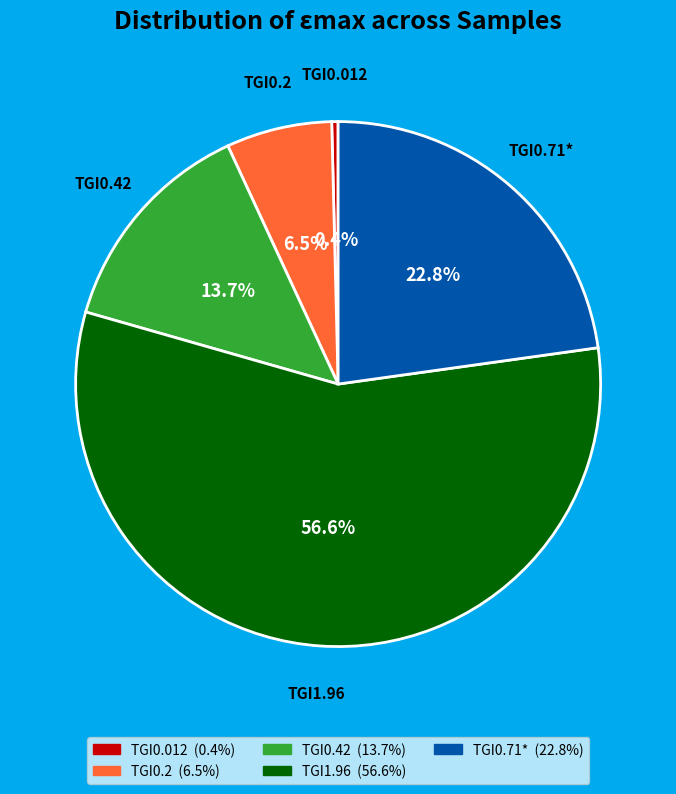

Is it true that TGI1.96 is 46% of the pie?

False